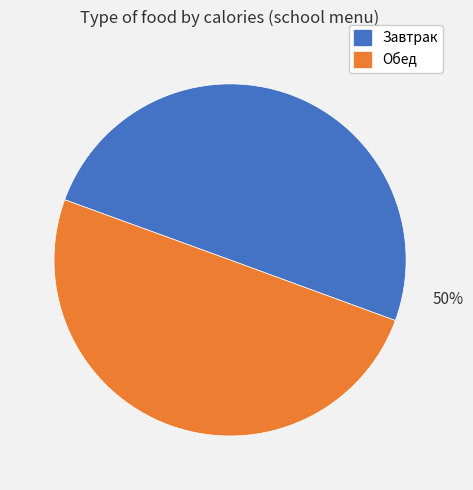

To the nearest percent, what is the average slice percentage?

50%